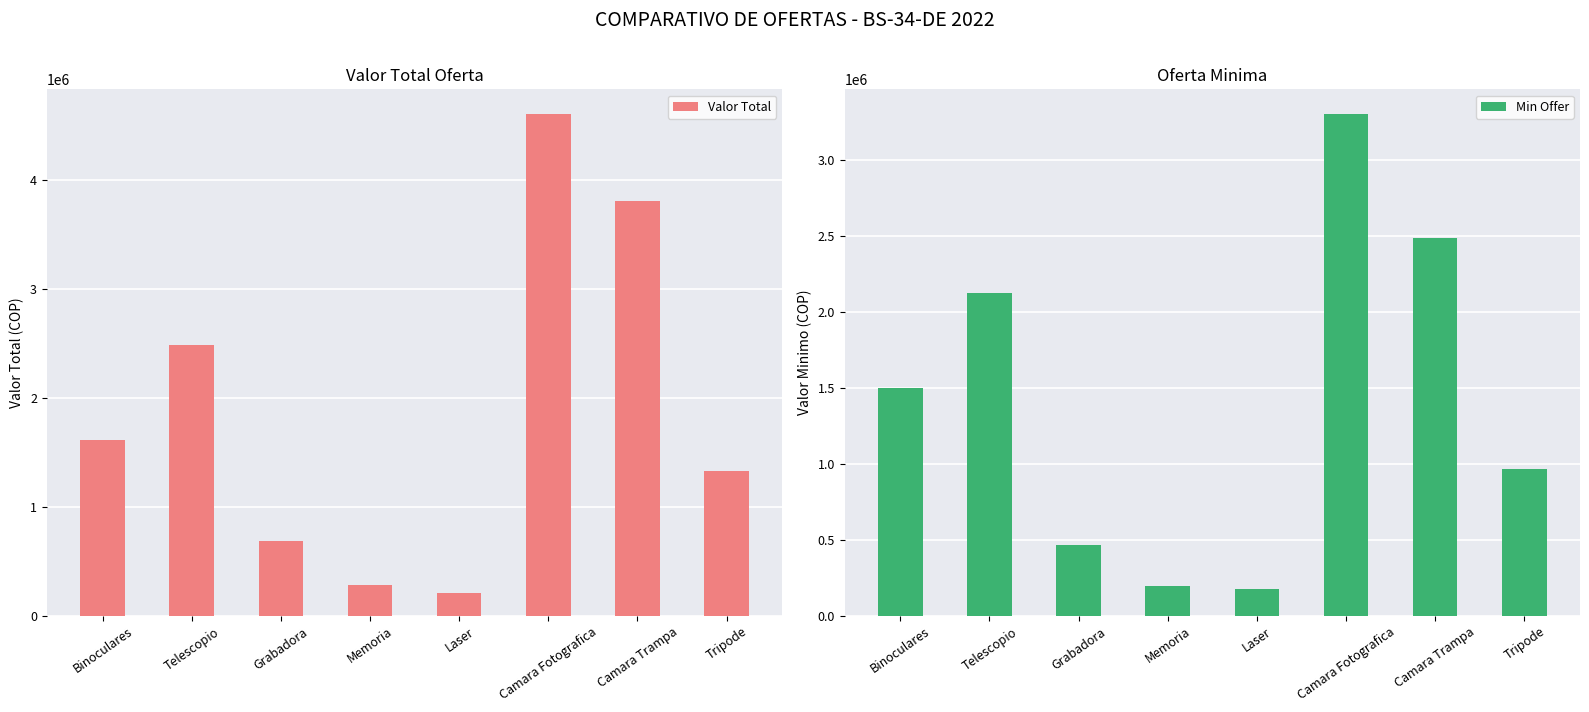

Which category has the lowest value in the Min Offer series?

Laser